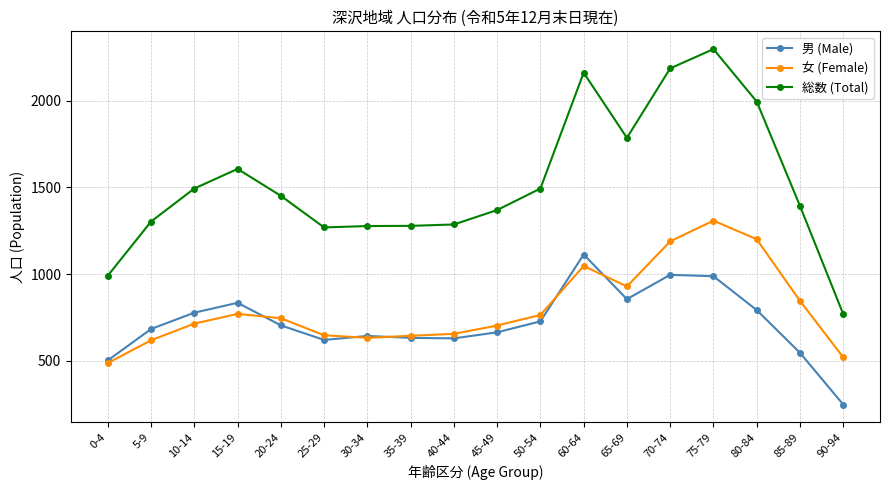

Does the chart display data point markers on the line(s)?

Yes